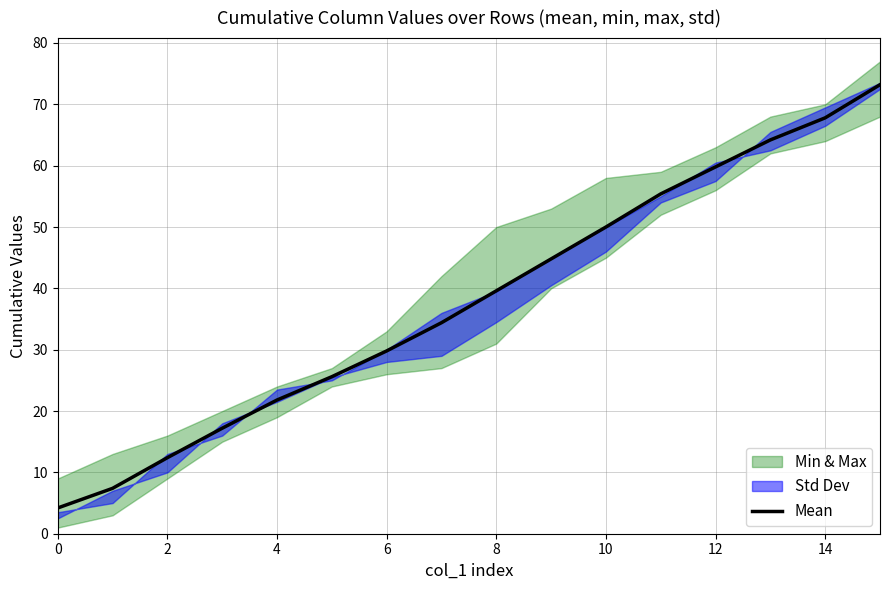

Which label corresponds to the largest value in the chart?

15